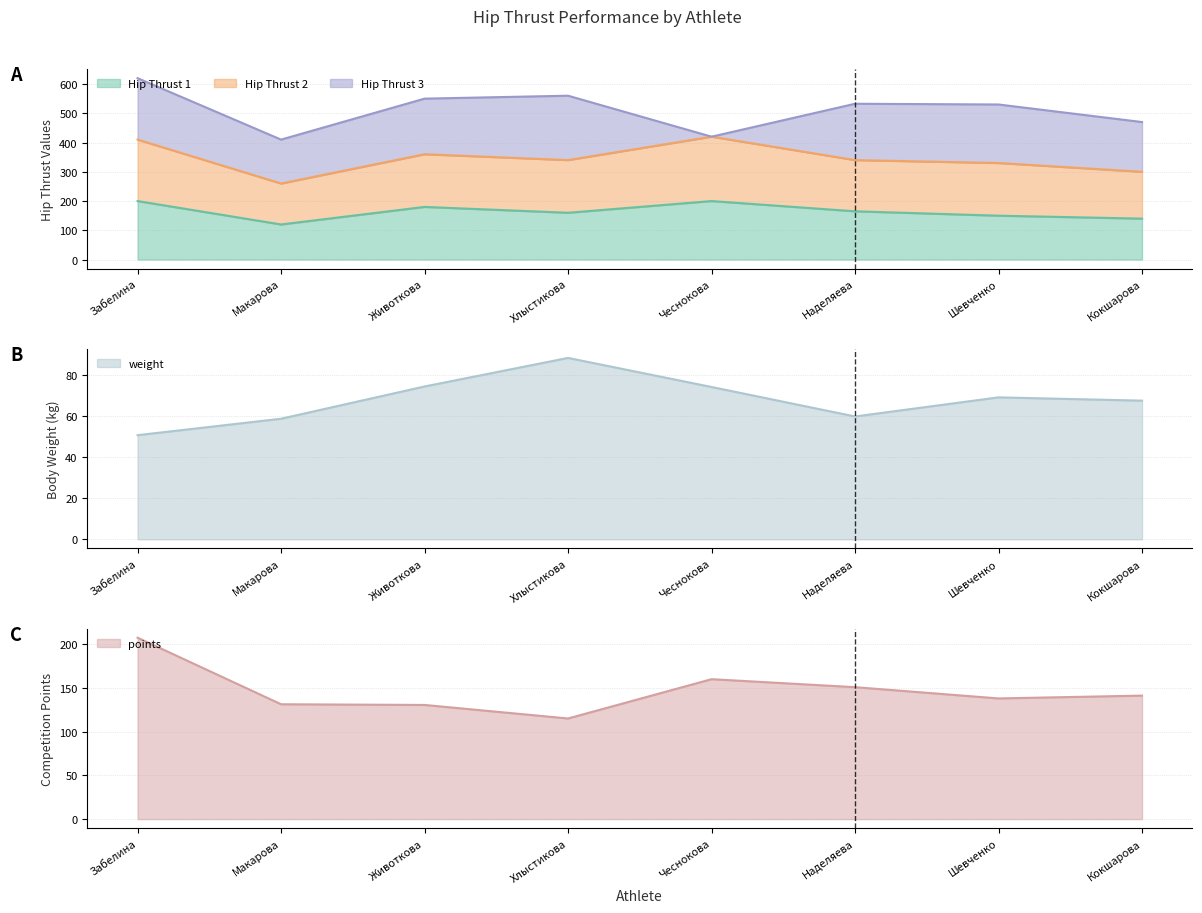

Is it true that Hip Thrust 2 equals 344.8 at Макарова?

False